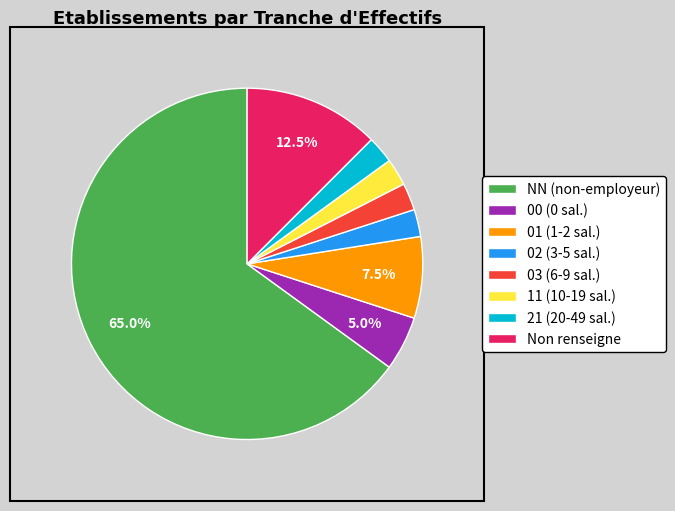

Do 02 (3-5 sal.) and 01 (1-2 sal.) together represent more than half of the pie?

No